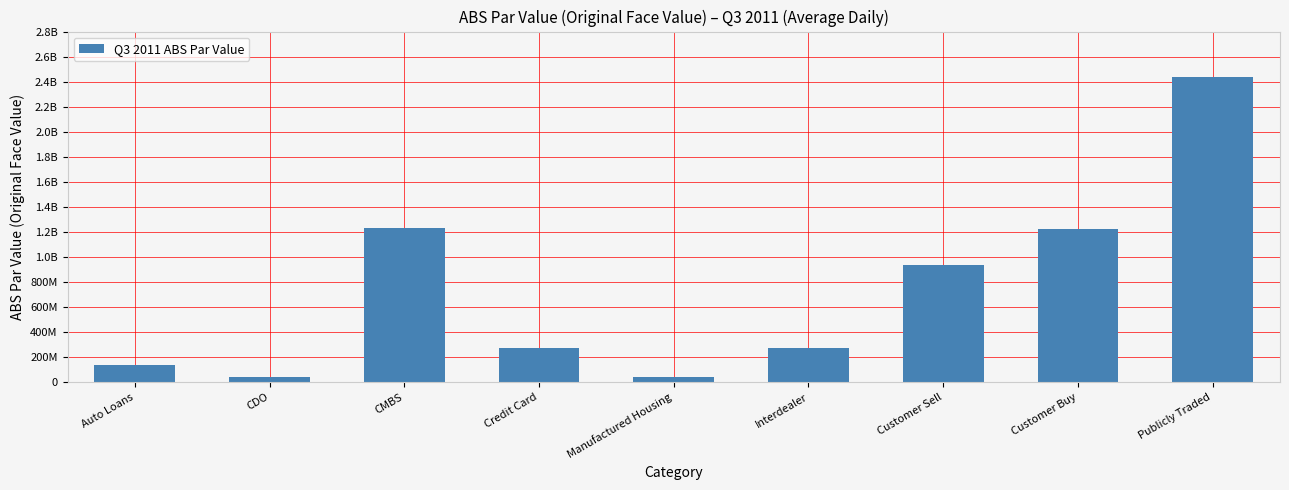

Reading left to right, list all the values displayed in this chart.

Auto Loans=136257081.9	CDO=37751151.6	CMBS=1231253539.9	Credit Card=273086934.5	Manufactured Housing=39144550.3	Interdealer=276840120.3	Customer Sell=938753894.7	Customer Buy=1223057357.5	Publicly Traded=2438651372.5